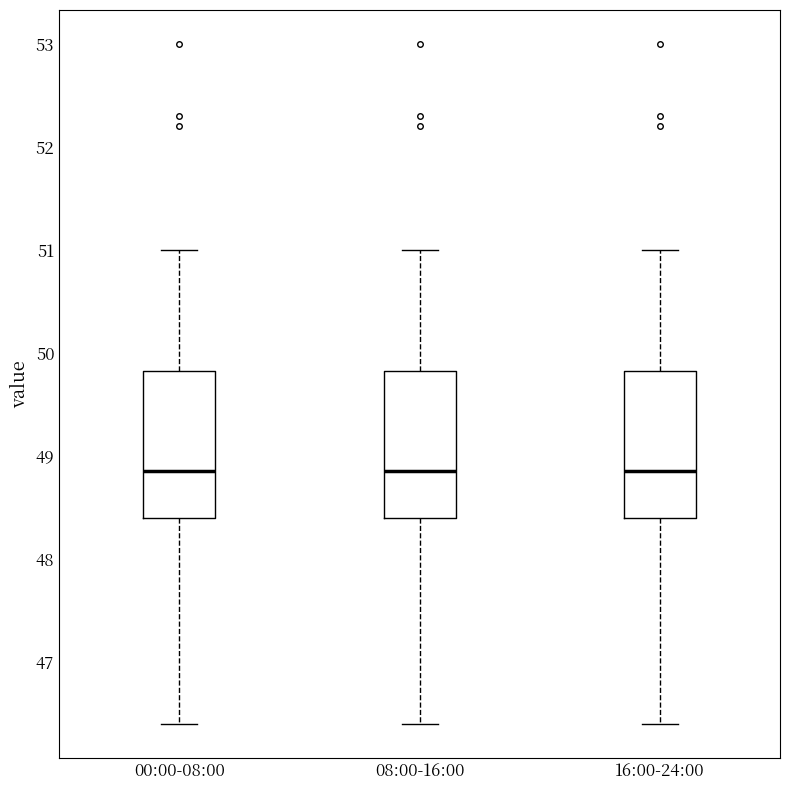

Reading left to right, read every box against the y-axis: the position of its median line, the range the box covers, and the ends of its whiskers. The values are not printed on the chart, so give them approximately, as read against the axis.

00:00-08:00: median 48.9, box 48.4 to 49.8, whiskers 46.4 to 51.0
08:00-16:00: median 48.9, box 48.4 to 49.8, whiskers 46.4 to 51.0
16:00-24:00: median 48.9, box 48.4 to 49.8, whiskers 46.4 to 51.0